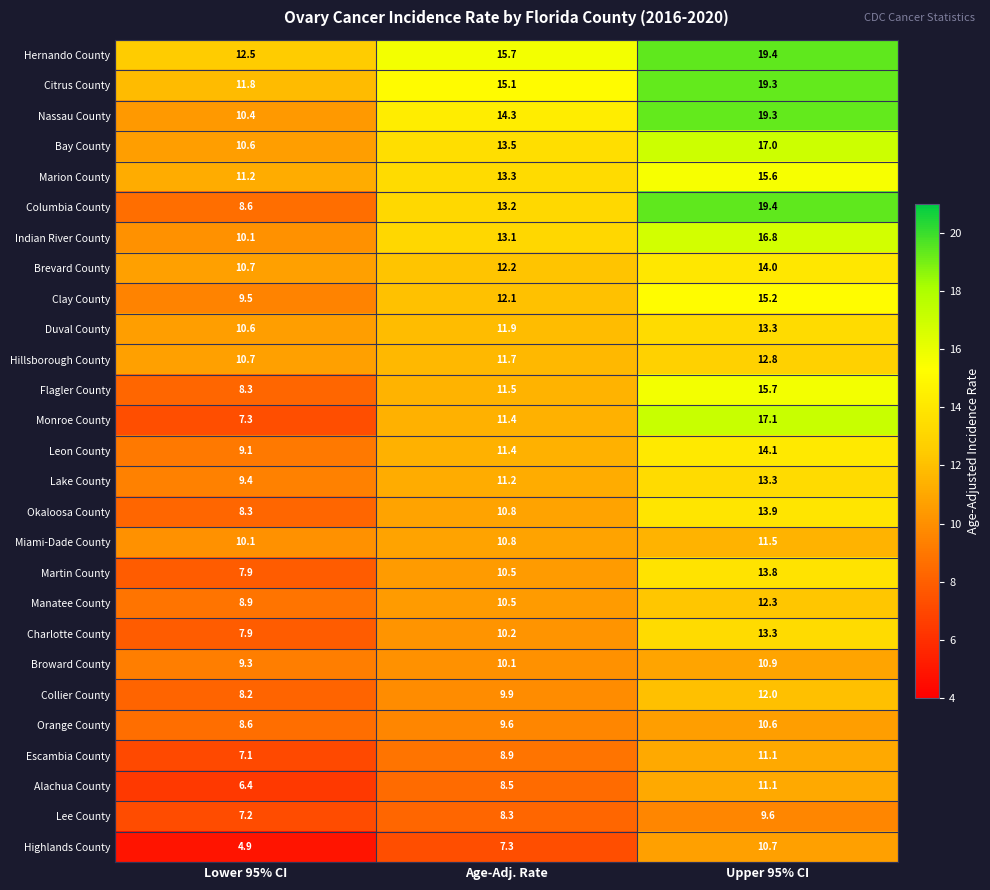

How many data points does each series have?

3